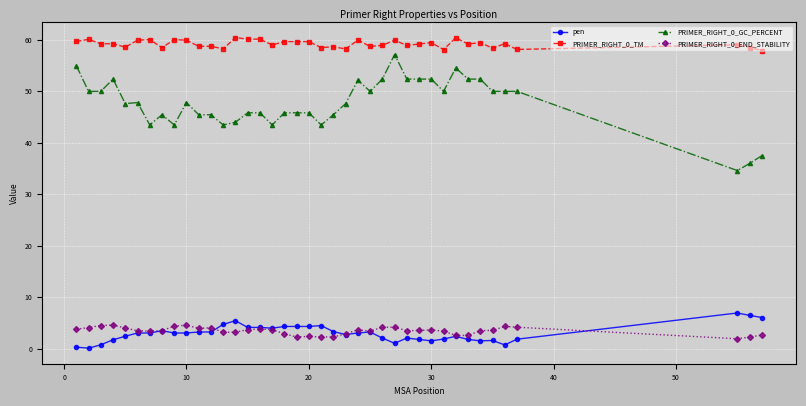

What is the smallest value displayed?

0.1